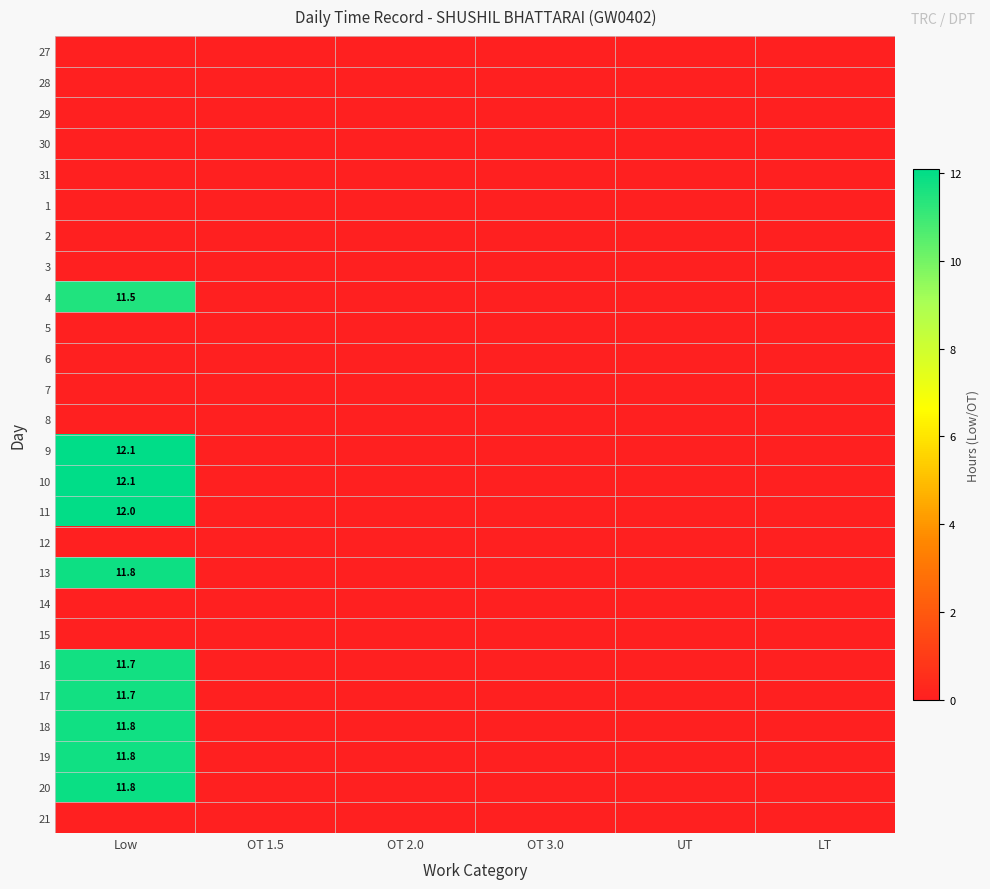

The 10 series shows 12.1 at Low. True or false?

True